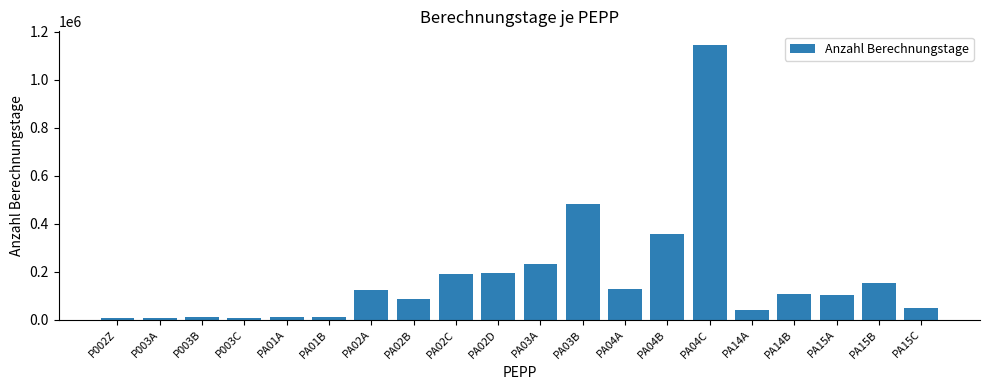

What is the label of the 7th bar from the right?

PA04B